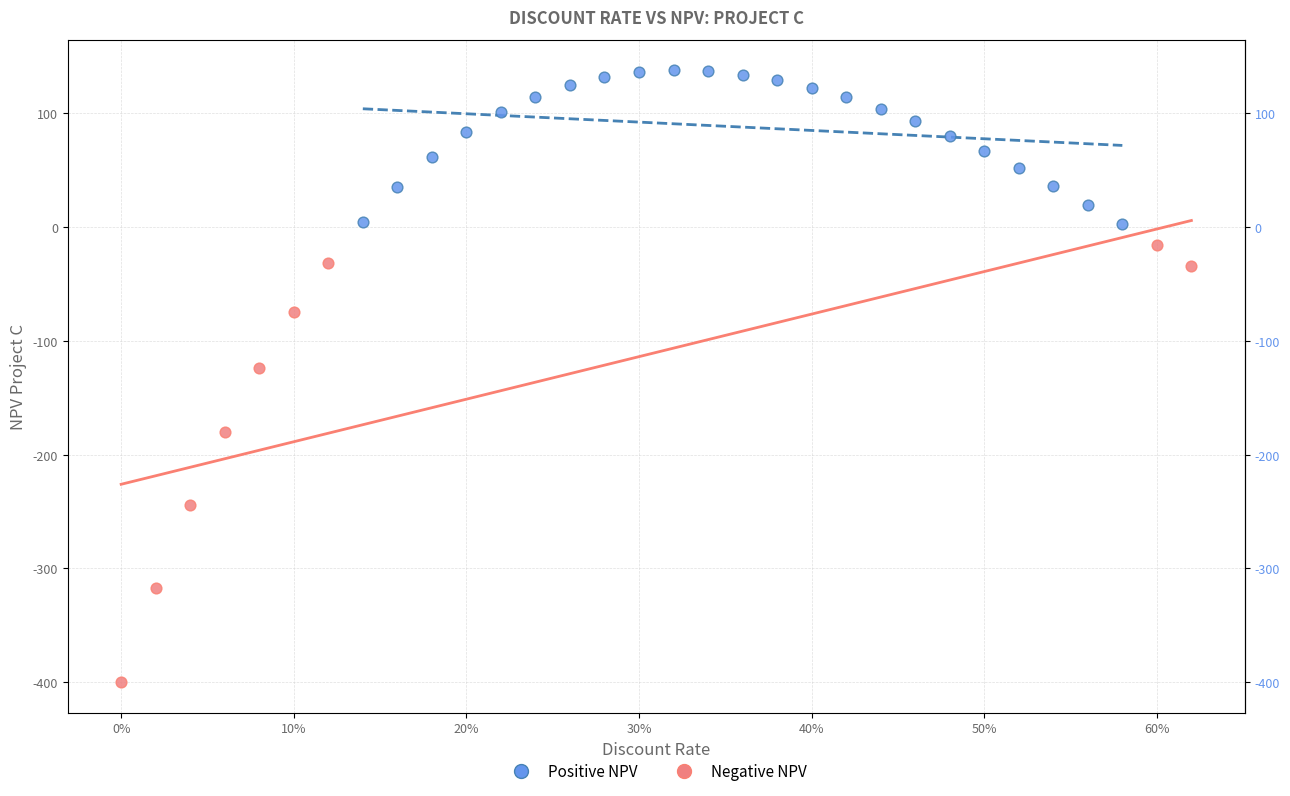

Which series has the largest Y range (max minus min)?

Negative NPV